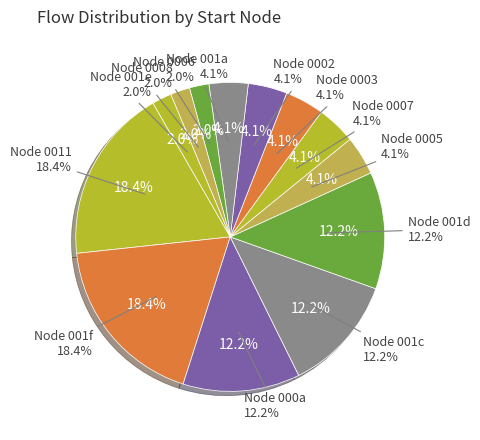

What portion of the pie excludes 12?

95.9%